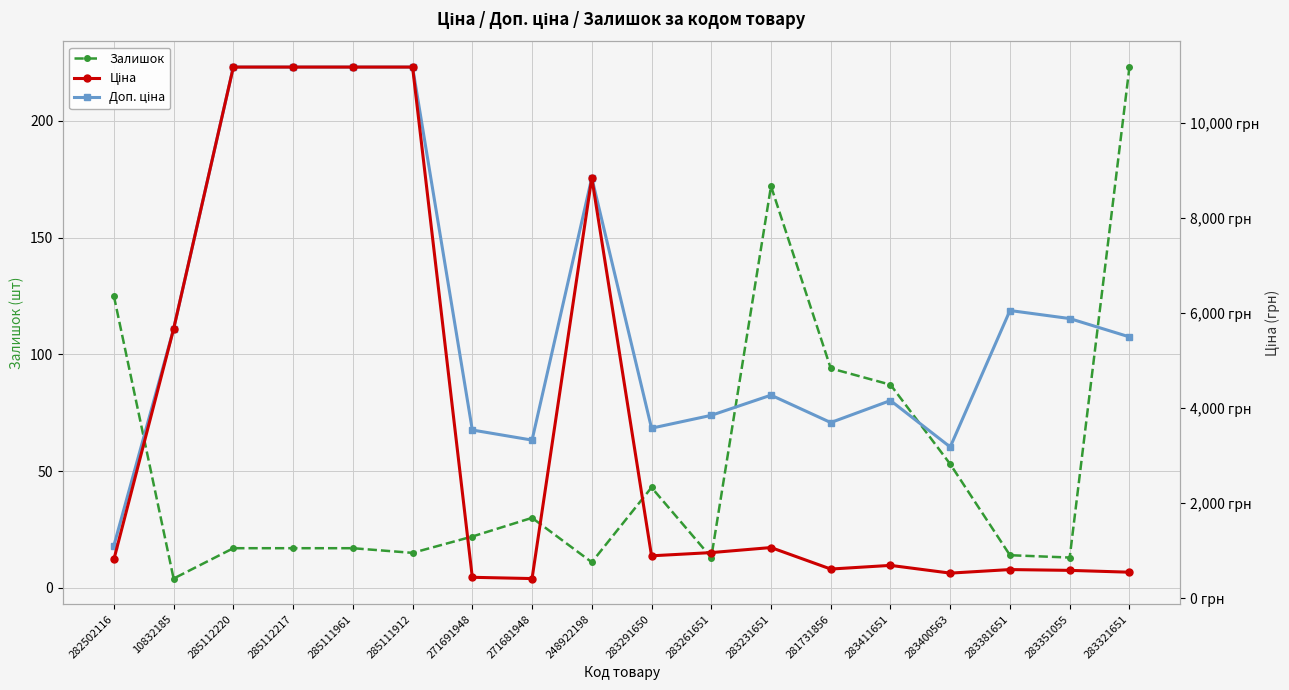

Which series changed the most between 285111961 and 283231651?

Ціна